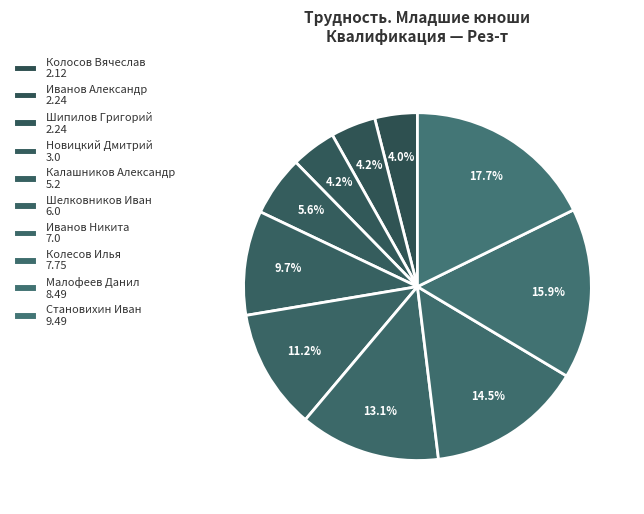

What is the smallest slice in the pie chart?

Колосов Вячеслав